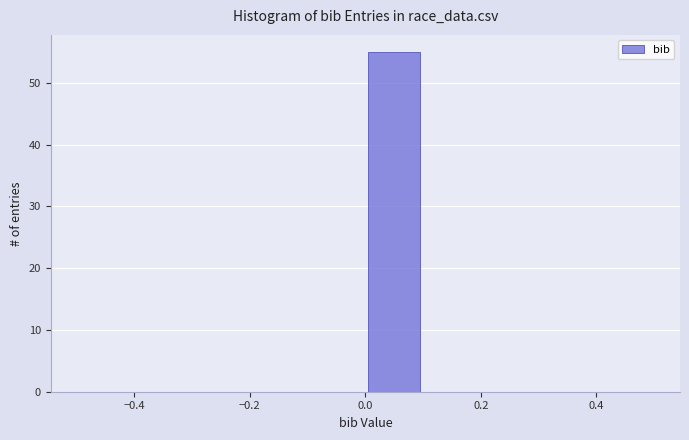

Reading left to right, transcribe this chart: for each bar, give the range it covers on the x-axis and its height. The values are not printed on the chart, so give them approximately, as read against the axis.

-0.5 to -0.4: 0
-0.4 to -0.3: 0
-0.3 to -0.2: 0
-0.2 to -0.1: 0
-0.1 to 0.0: 0
0.0 to 0.1: 55
0.1 to 0.2: 0
0.2 to 0.3: 0
0.3 to 0.4: 0
0.4 to 0.5: 0